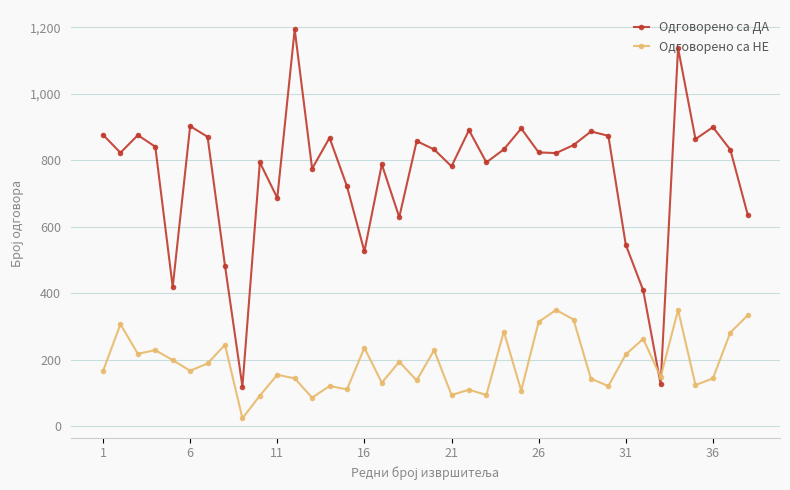

List the series in order of their overall mean, highest first.

Одговорено са ДА, Одговорено са НЕ